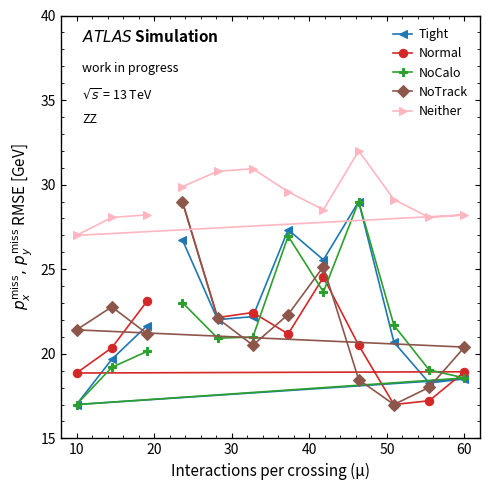

What is the lowest value of the Neither series?

27.0